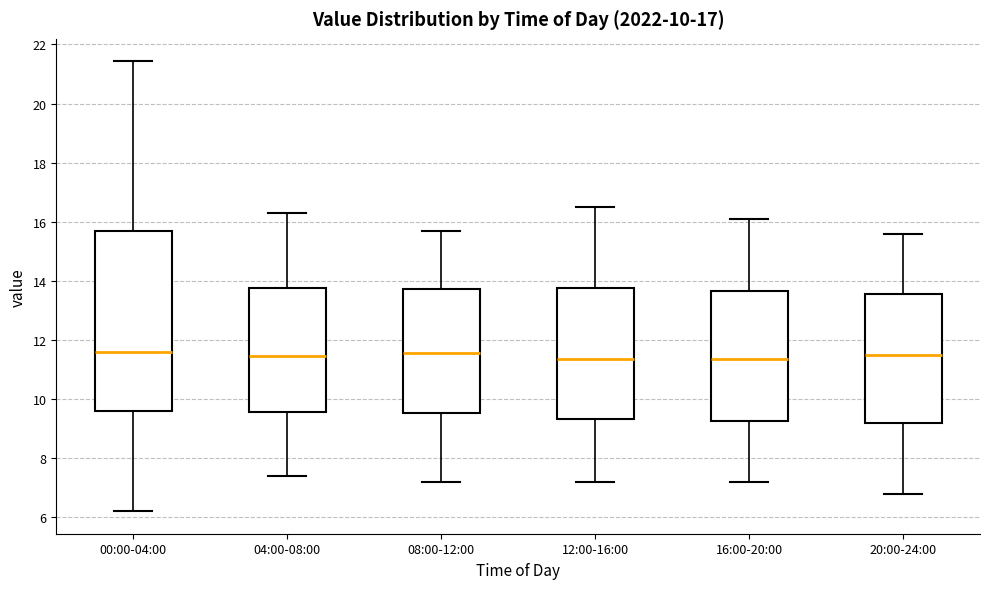

Comparing the boxes themselves (not the whiskers), which one is the tallest?

00:00-04:00